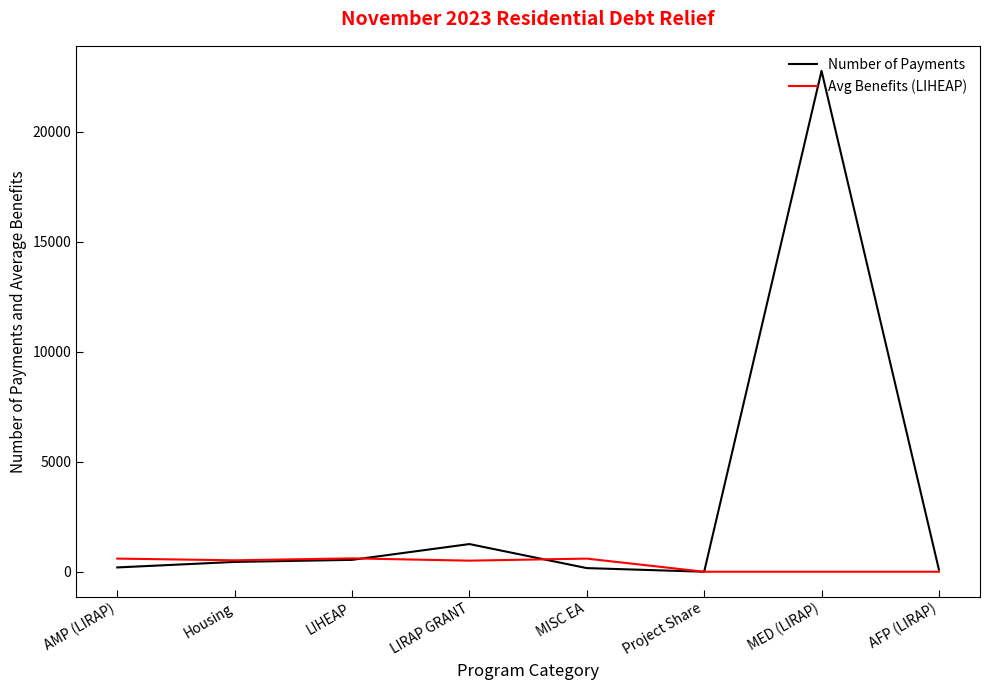

What is the total value across all series at LIHEAP?

1147.6